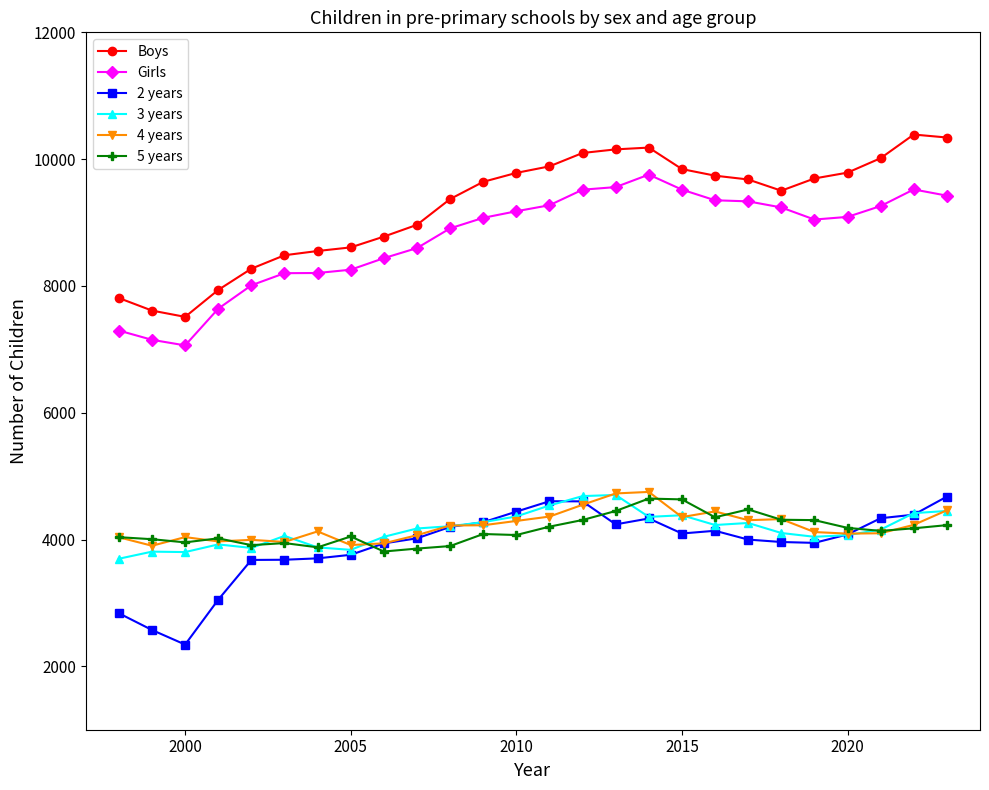

What is the minimum value shown in the chart?

2343